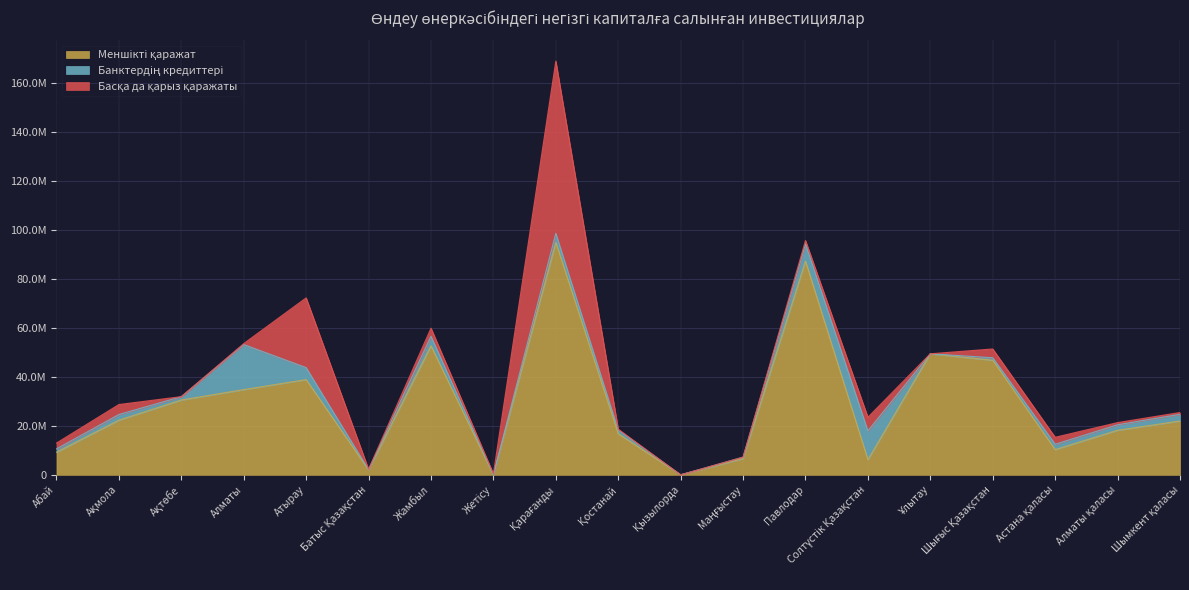

How many lines are shown in the chart?

3